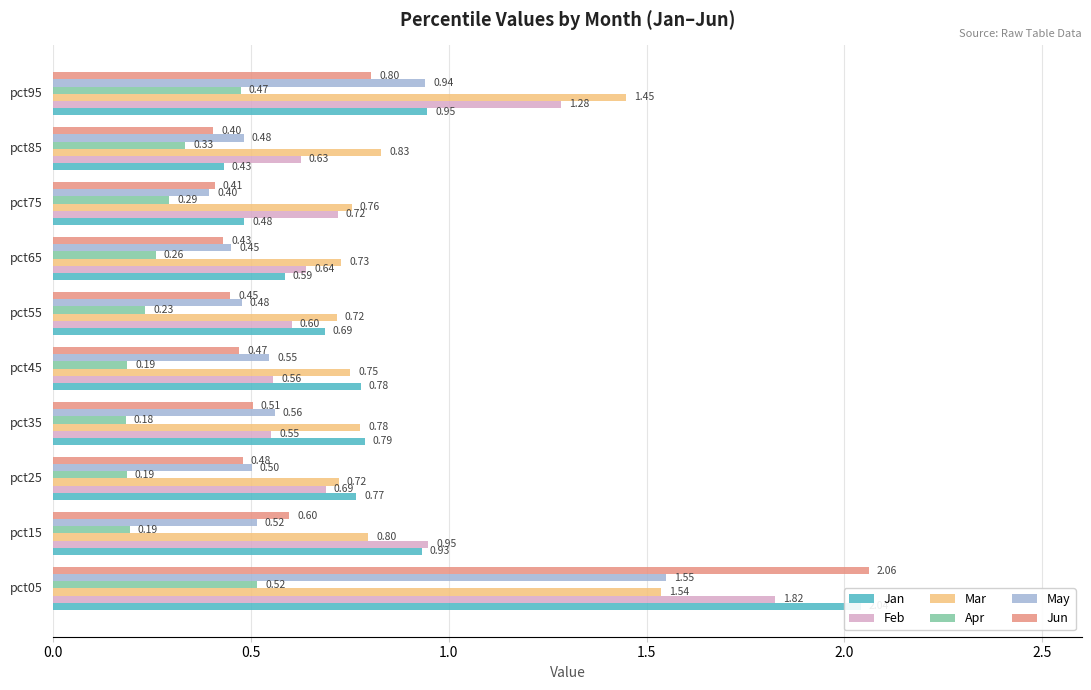

Between 1.0 and 2.5, which is larger?

1.0